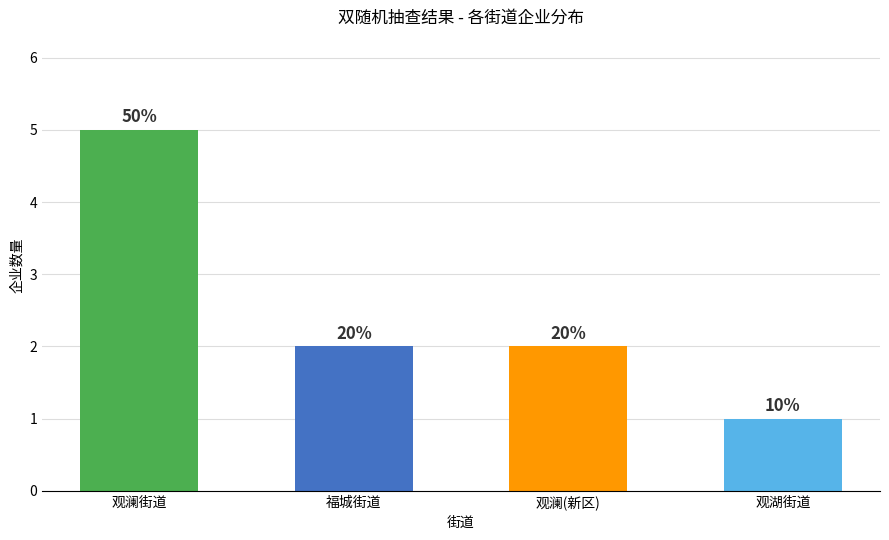

What is the change in value from 福城街道 to 观湖街道?

-1